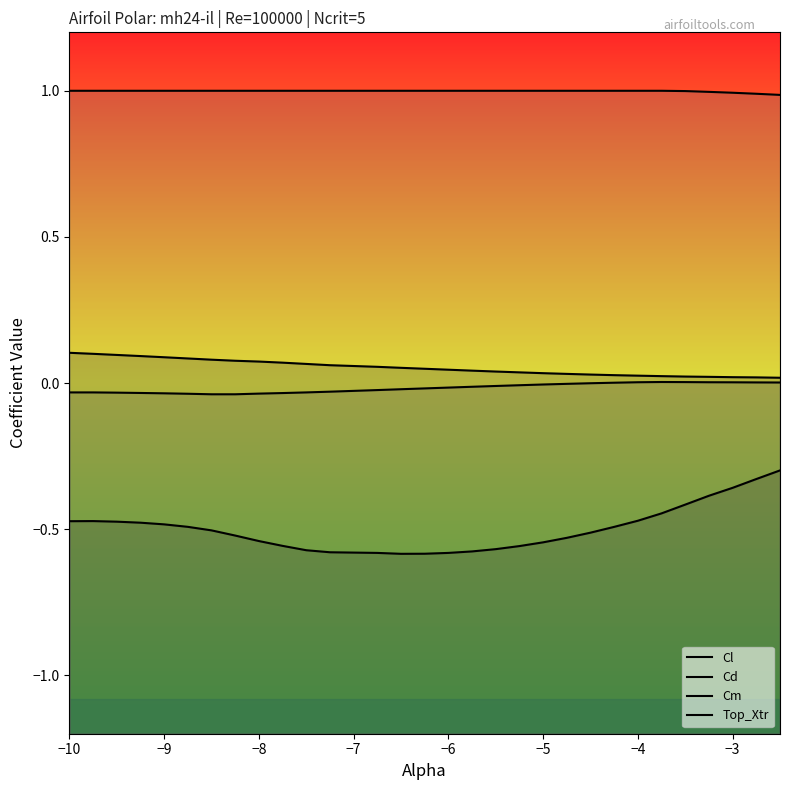

True or false: Top_Xtr and Cd cross at least once.

False